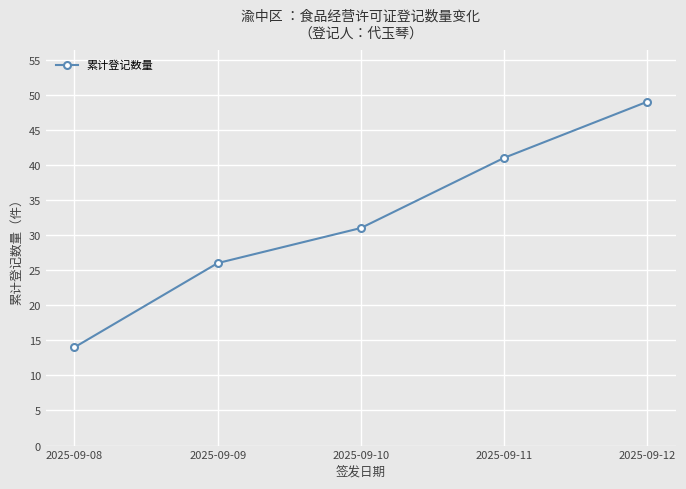

List the labels in order of value, smallest first.

2025-09-08, 2025-09-09, 2025-09-10, 2025-09-11, 2025-09-12